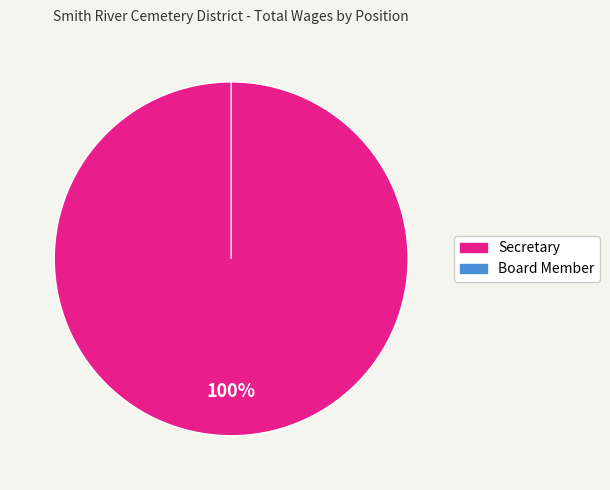

Does Secretary represent more than half of the total?

Yes